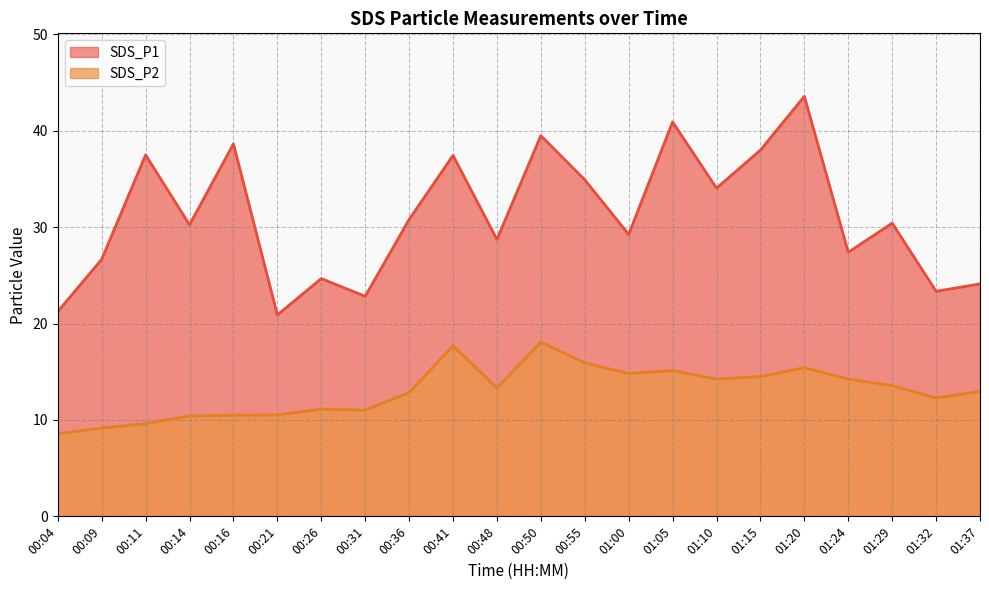

Rank the categories by SDS_P1 value from lowest to highest.

00:21, 00:04, 00:31, 01:32, 01:37, 00:26, 00:09, 01:24, 00:48, 01:00, 00:14, 01:29, 00:36, 01:10, 00:55, 00:41, 00:11, 01:15, 00:16, 00:50, 01:05, 01:20